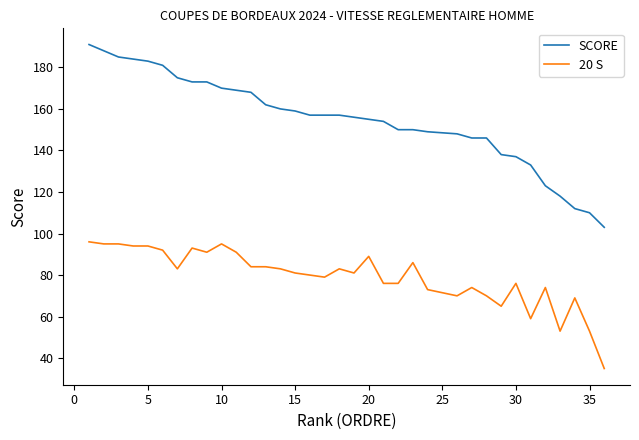

Rank the series by their average value, from highest to lowest.

SCORE, 20 S